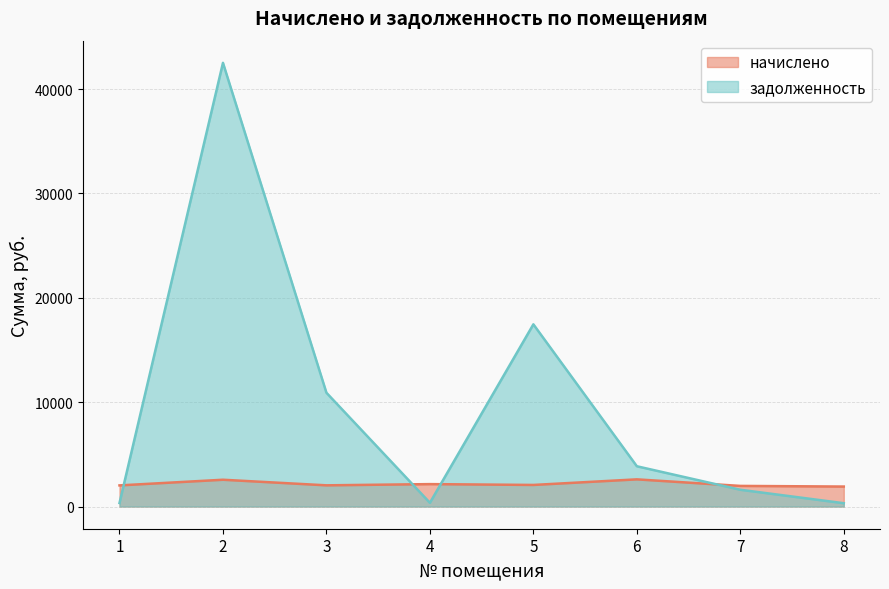

Does the chart have visible grid lines?

Yes